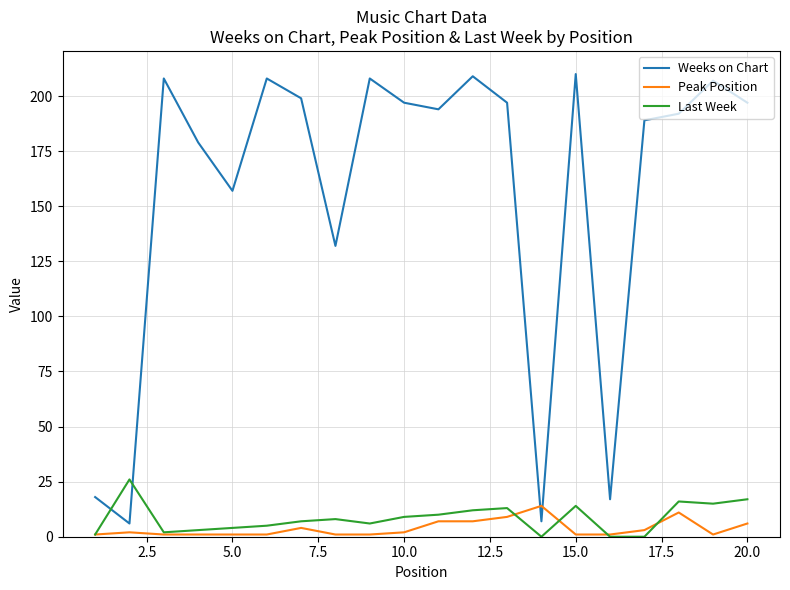

Rank the series by their maximum value, from lowest to highest.

Peak Position, Last Week, Weeks on Chart